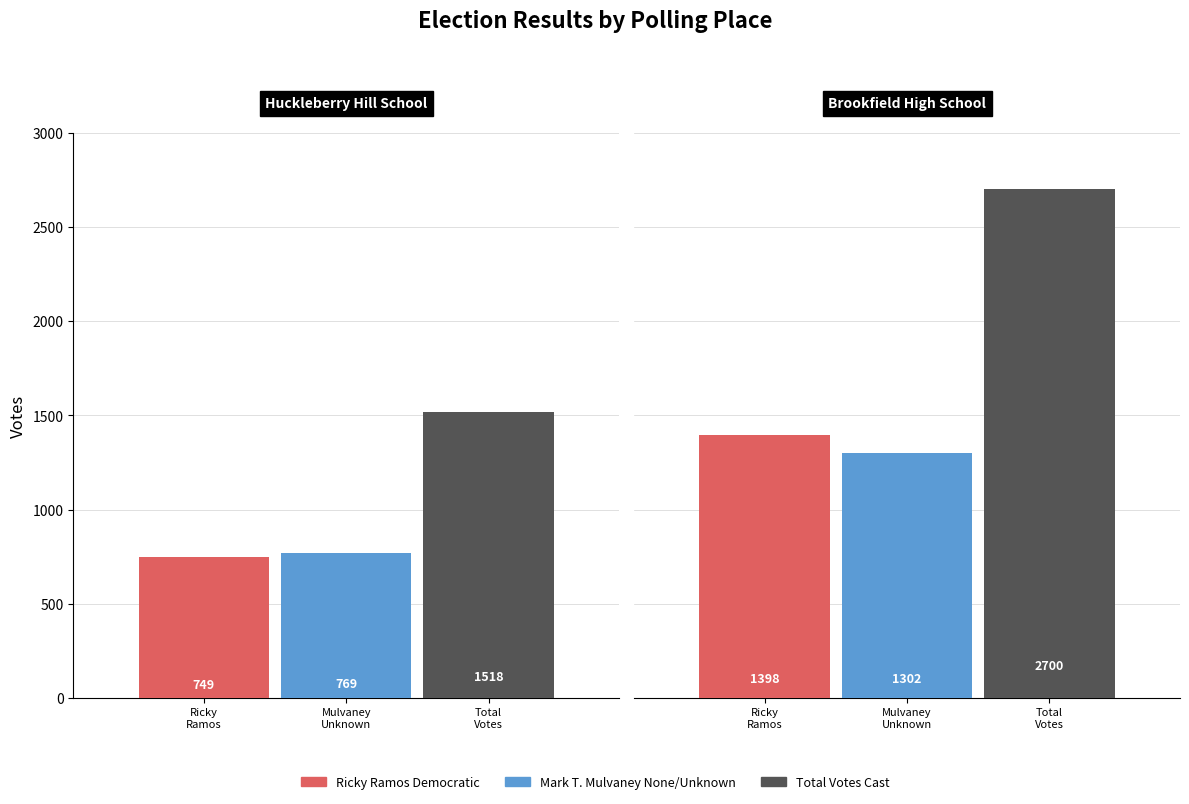

What is the value of the Ricky Ramos Democratic bar at the 2nd from the left?

1398